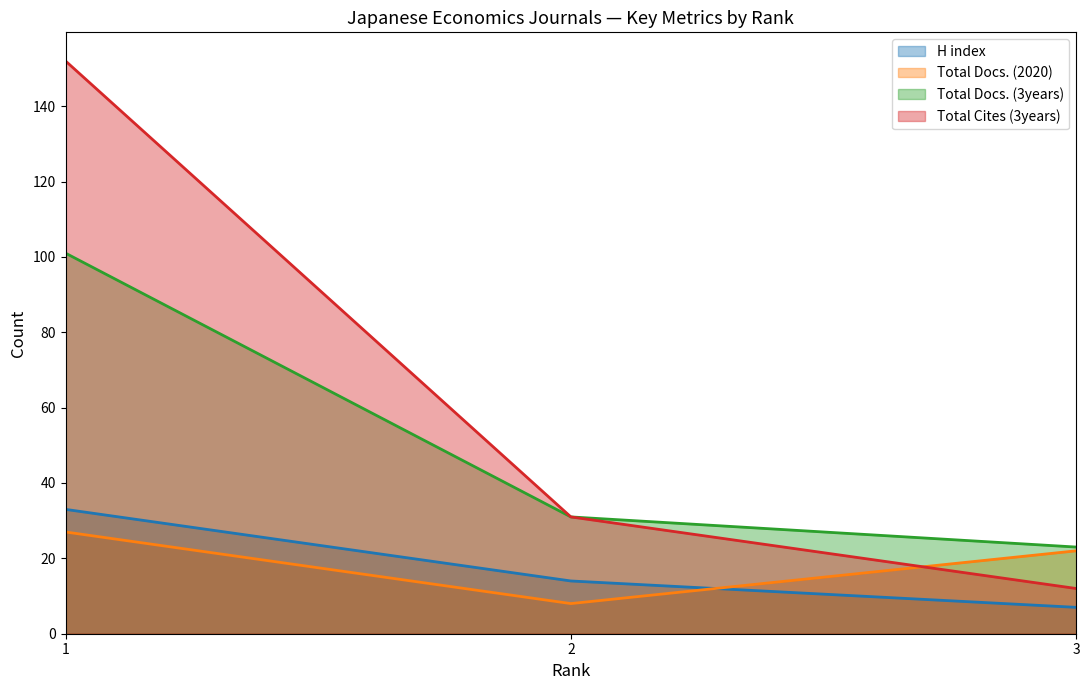

At which label does H index reach its peak?

1